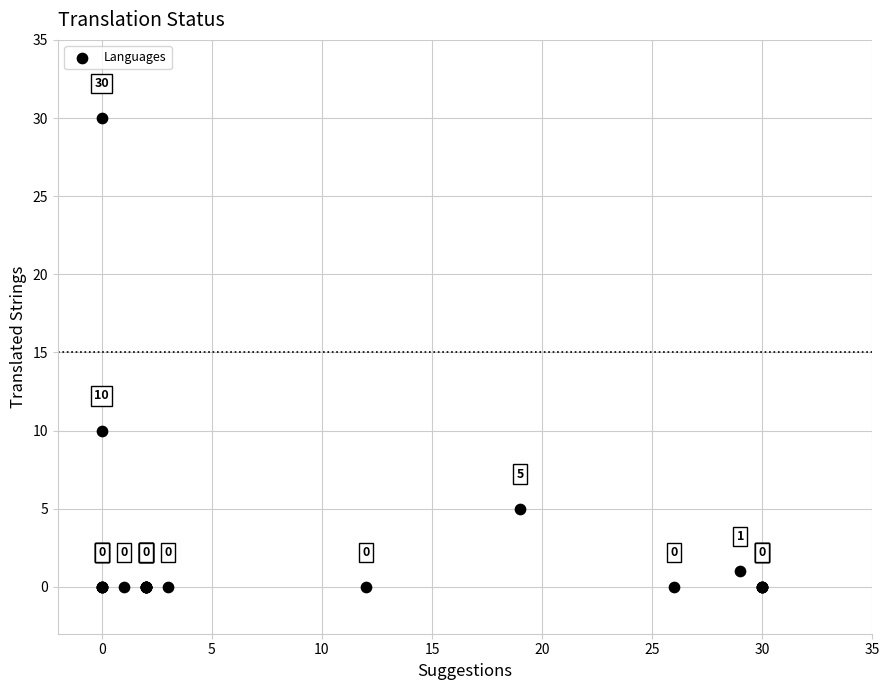

What Y value in the scatter plot is closest to 15?

10